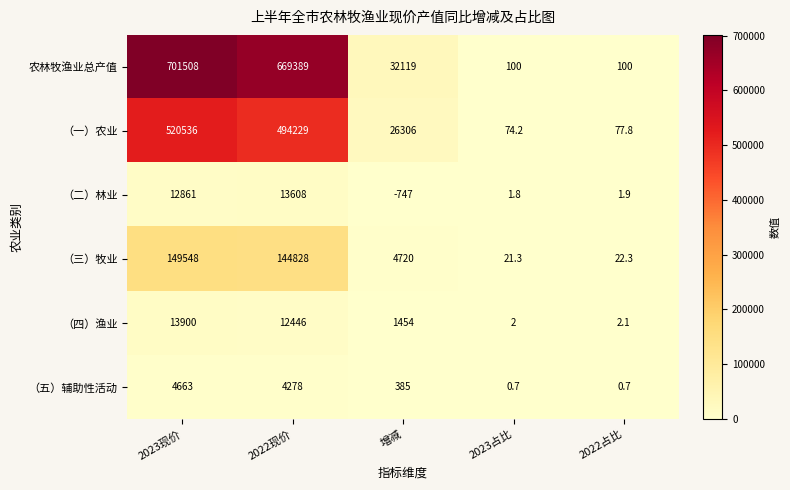

True or false: （三）牧业 has a value of 144828.0 at 2022现价.

True